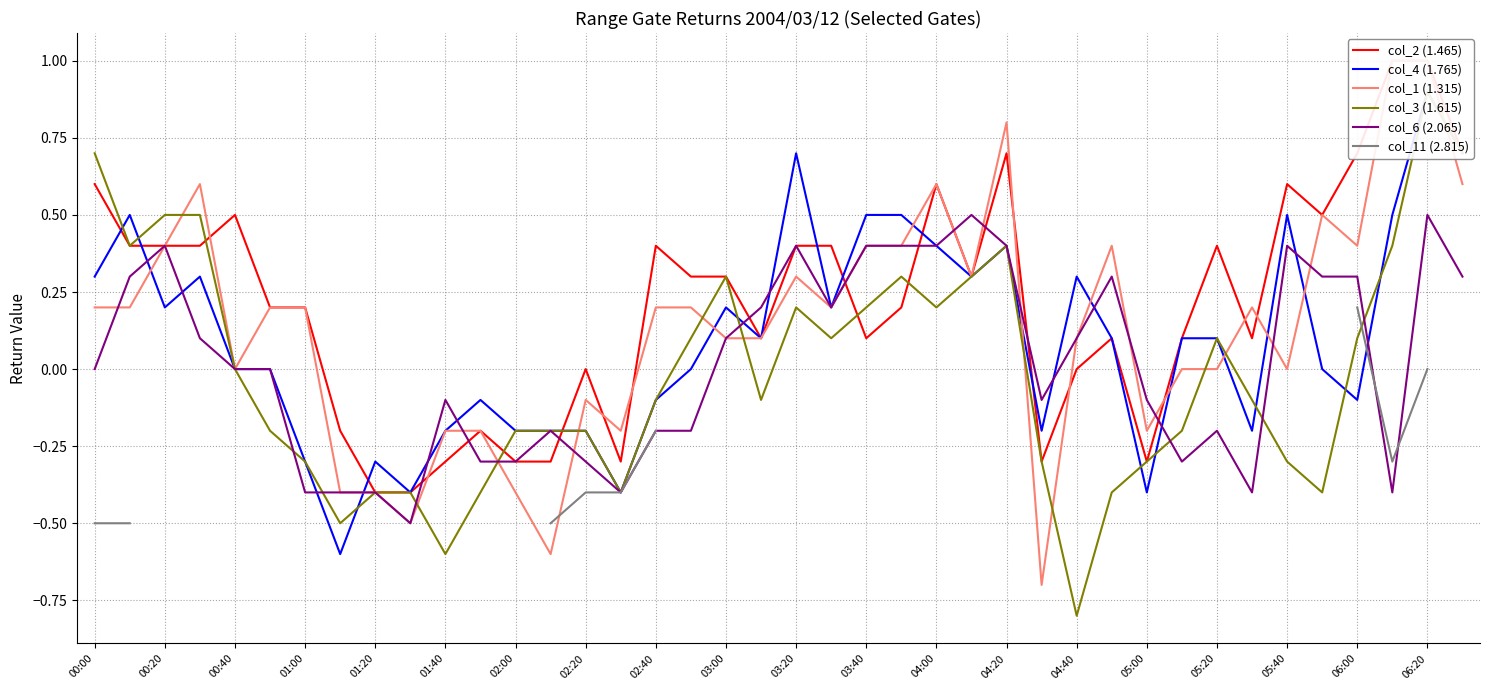

True or false: col_6 (2.065) has more than 0 points higher than both neighbors.

True